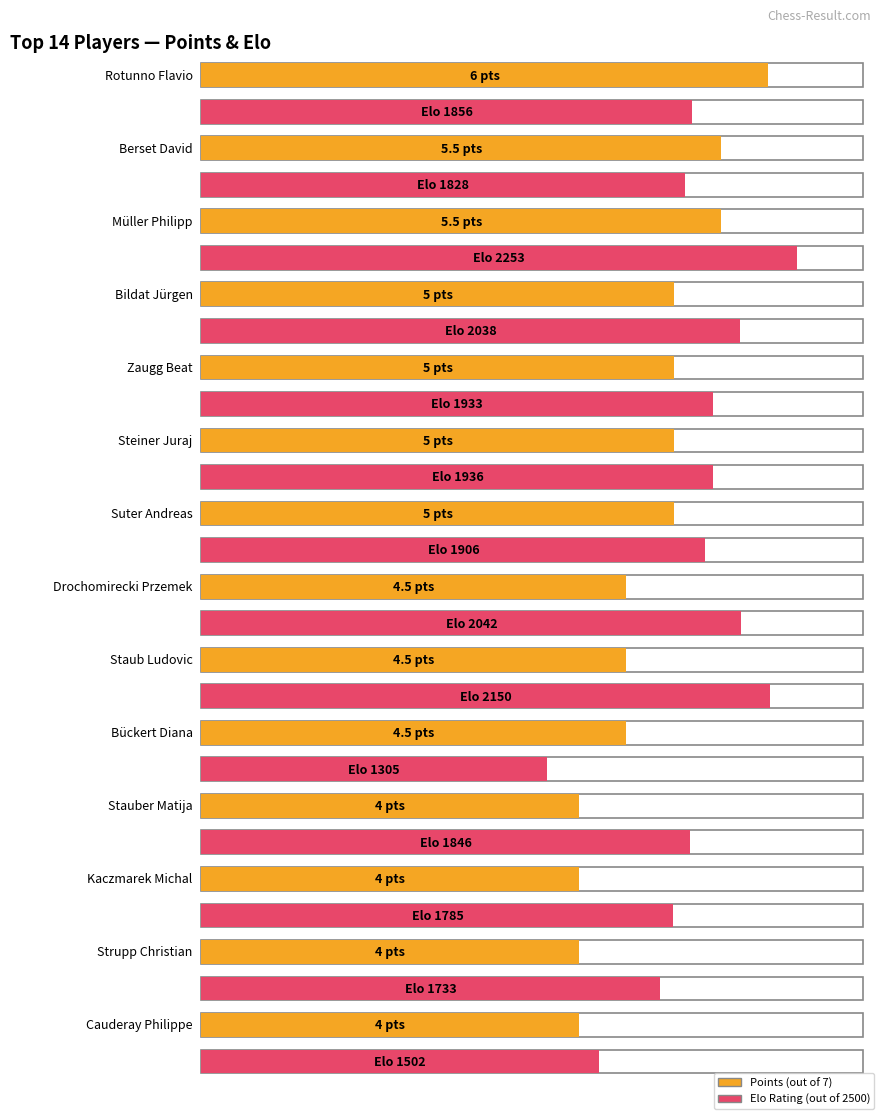

Which series has the largest range (max minus min)?

Elo